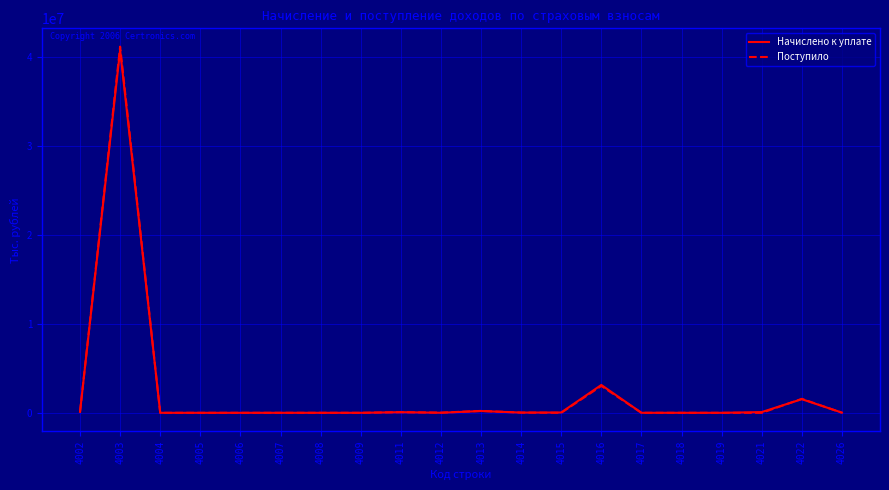

What is the highest value of the Поступило series?

41146140